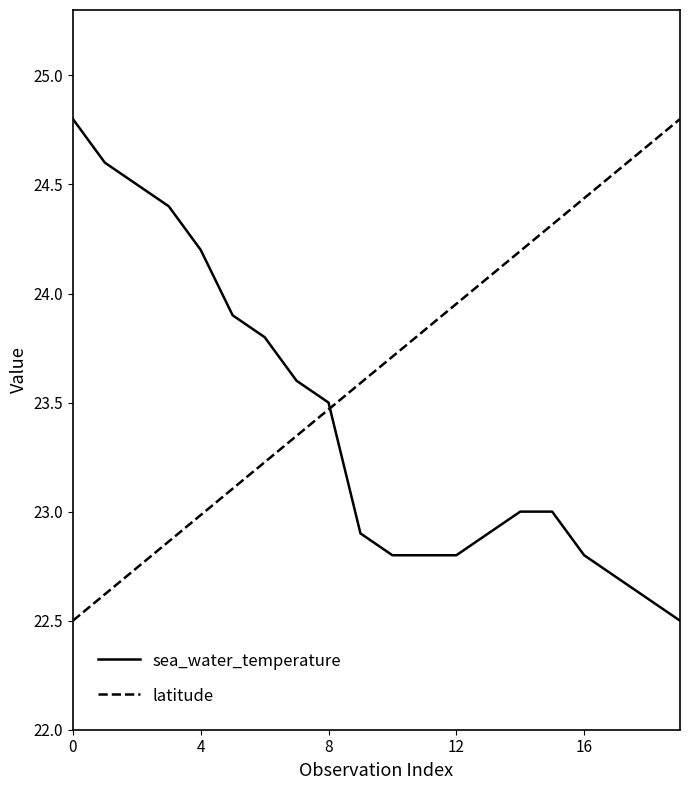

What is the difference between the second highest and minimum values in the latitude series?

2.2